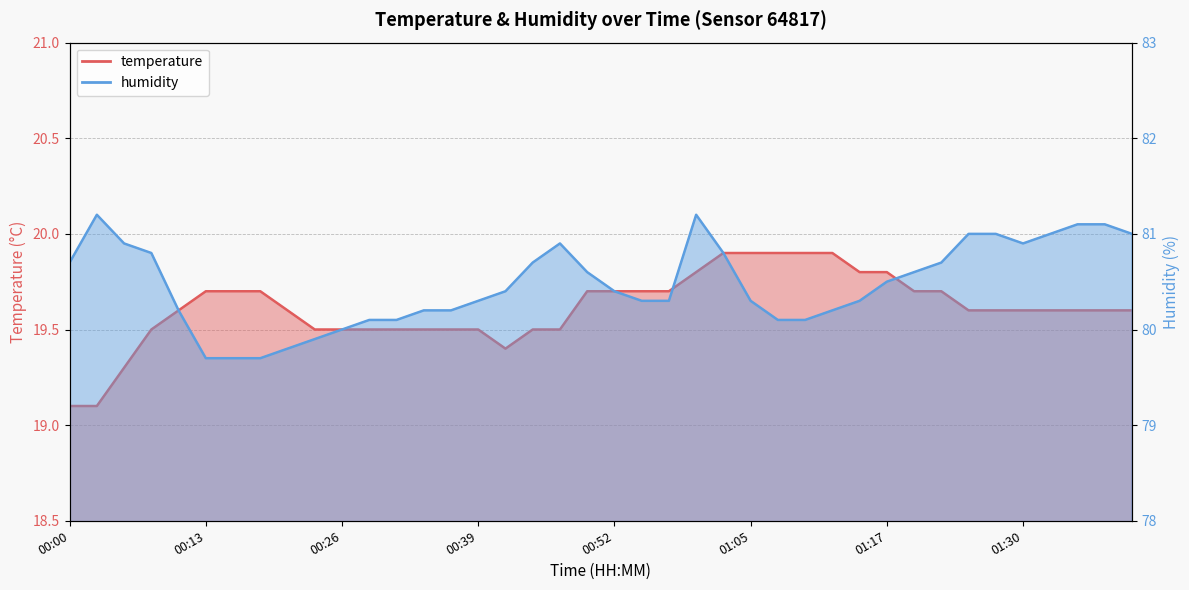

Which has a higher value, 00:15 or 00:05?

00:15